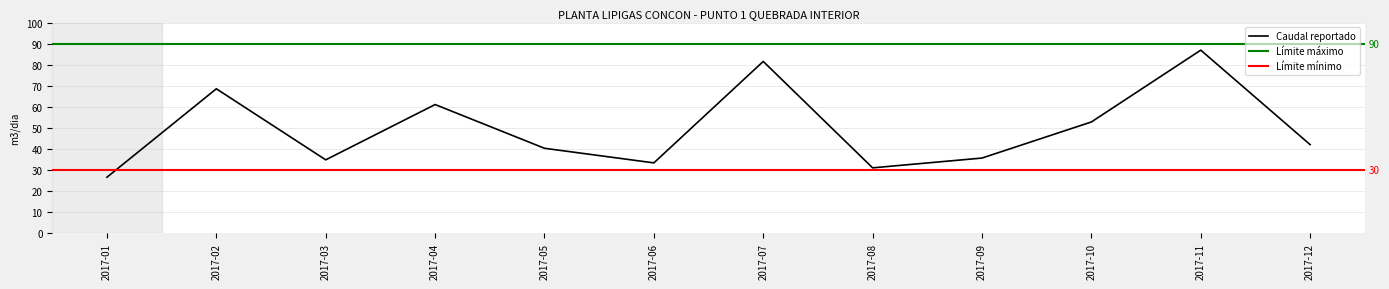

Is it true that the value at 2017-01 is 36.0?

False